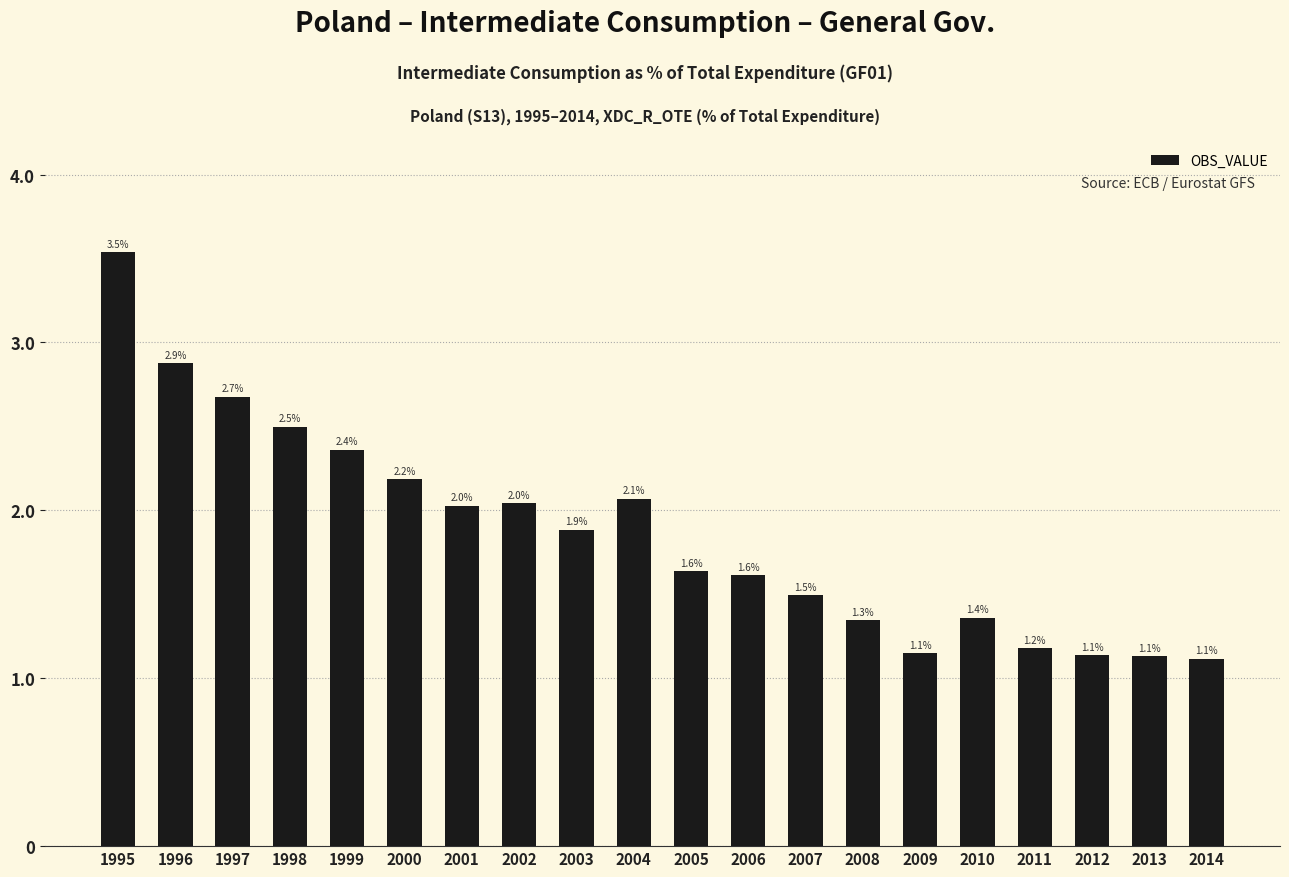

What is the average value?

1.9